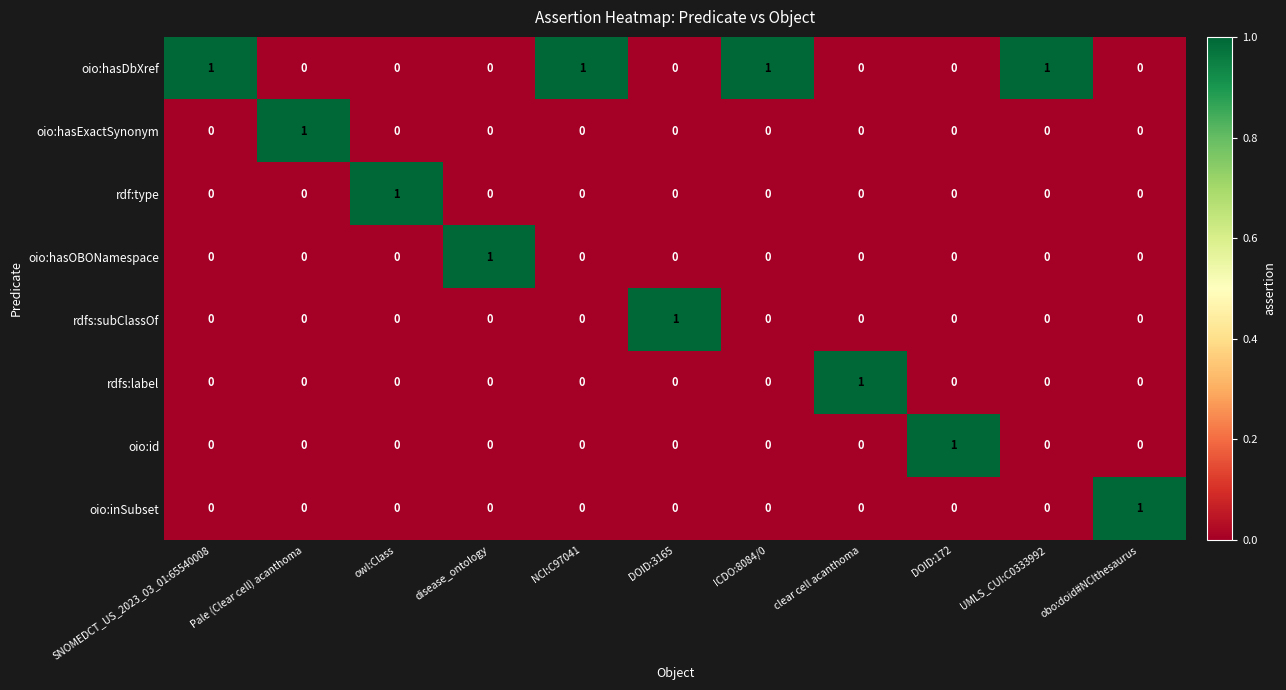

Count the rdfs:label values in the range 0 to 1.

11